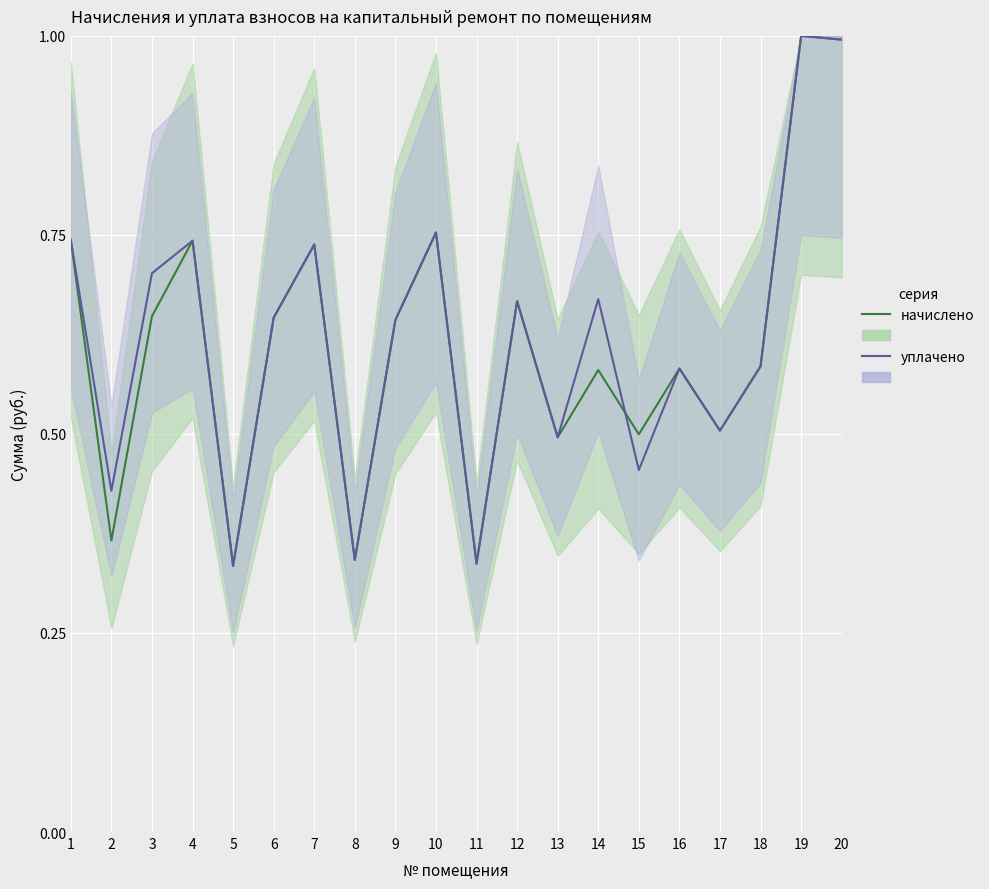

Which has a higher value, 1 or 15?

1